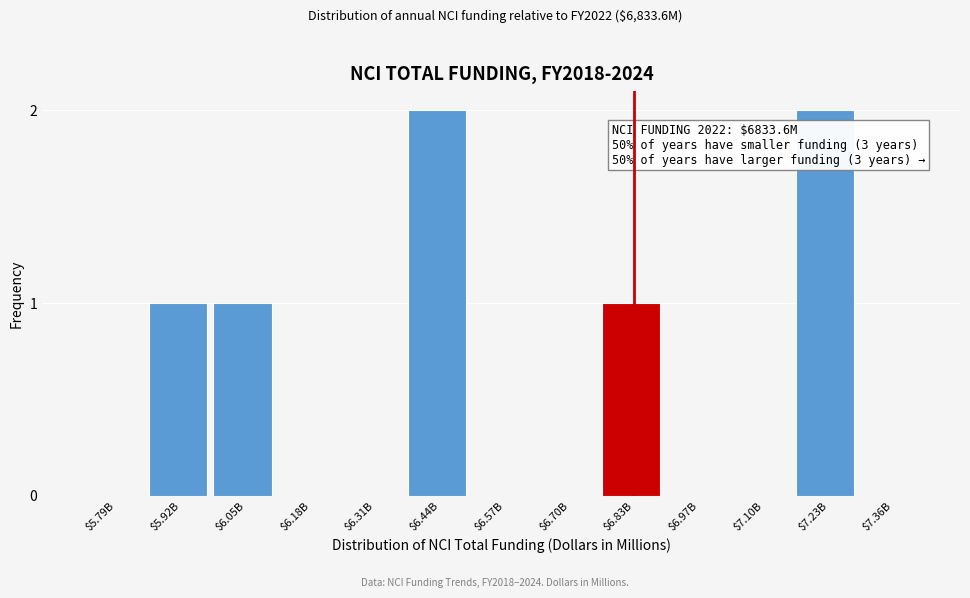

The value at $7.36B is -1. True or false?

False